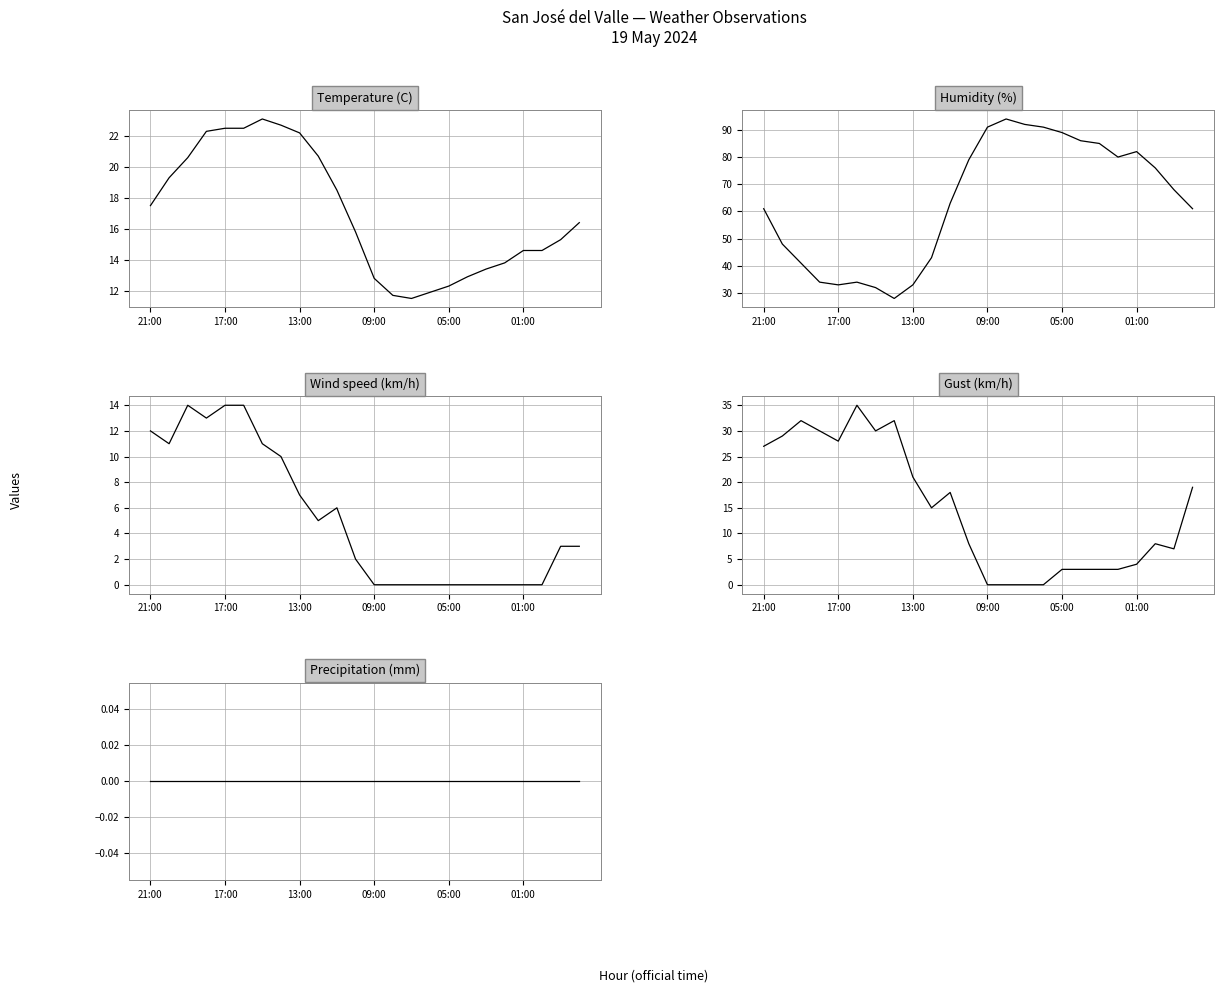

How many lines are shown in the chart?

5